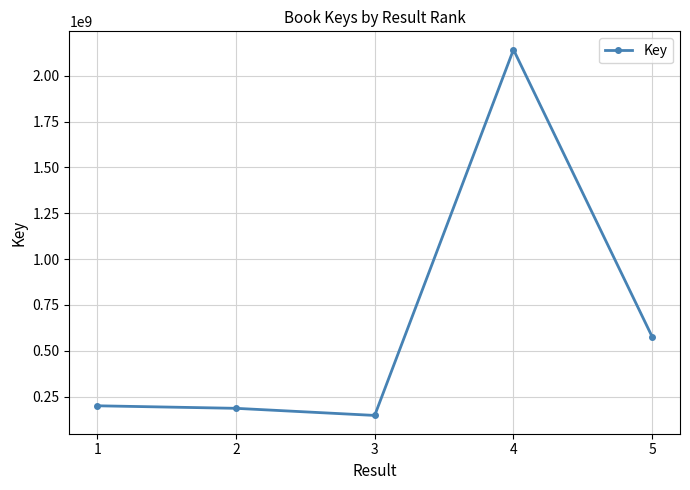

Approximately how many times larger is the value at 1 compared to 4?

0.1